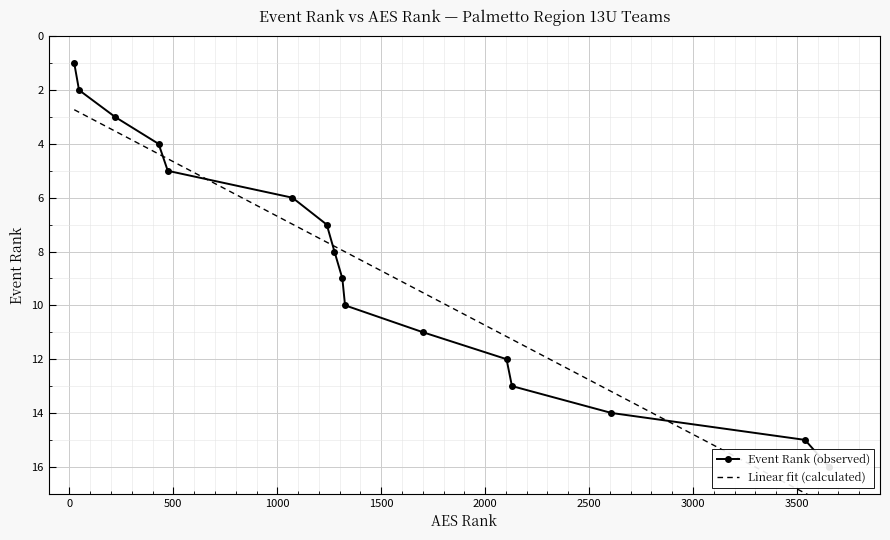

List the labels in order of value, largest first.

3654, 3539, 2608, 2129, 2103, 1701, 1326, 1313, 1275, 1238, 1073, 473, 429, 220, 46, 23